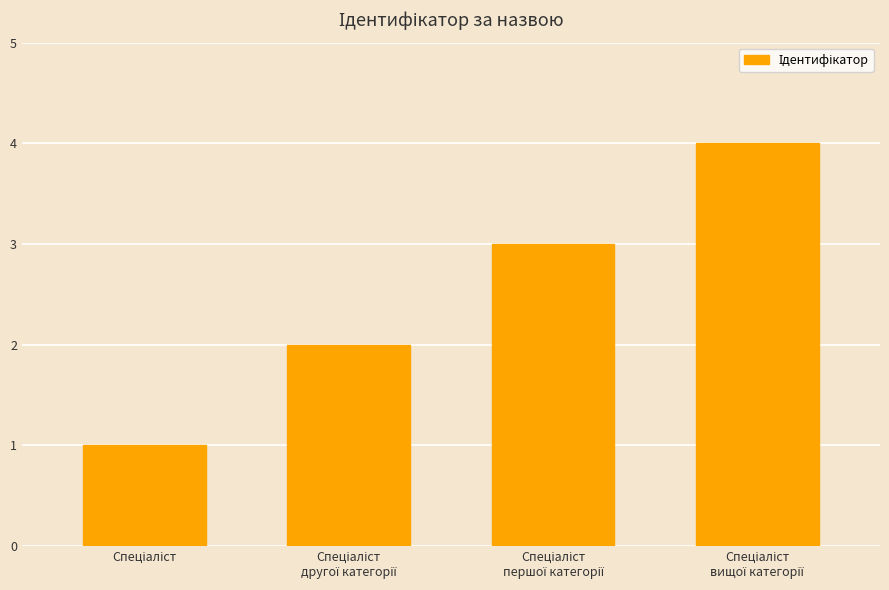

What is the greatest value displayed?

4